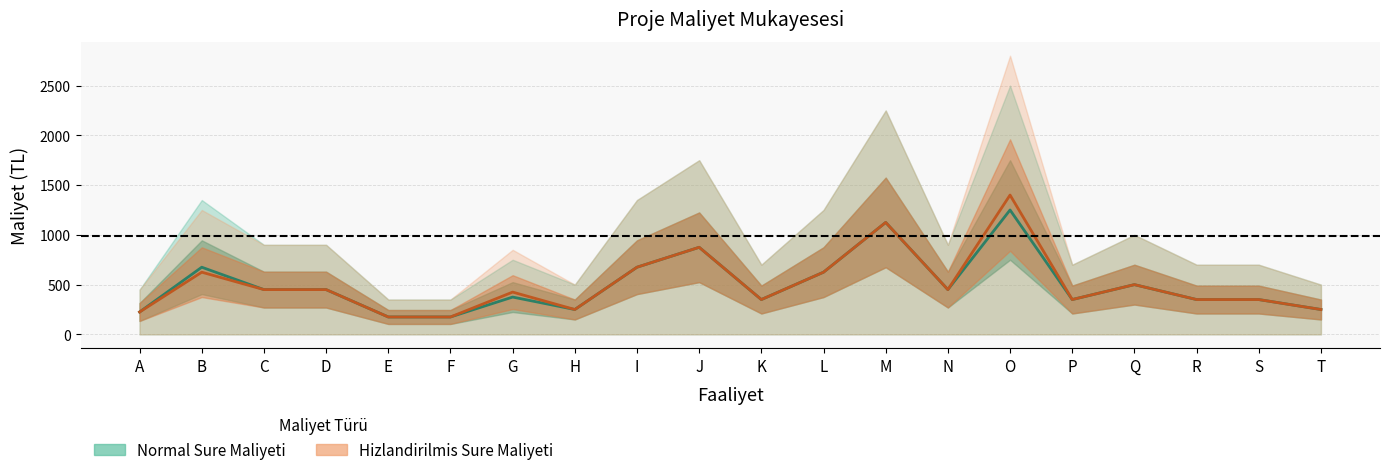

The value of Normal Sure Maliyeti at G is 656. True or false?

False